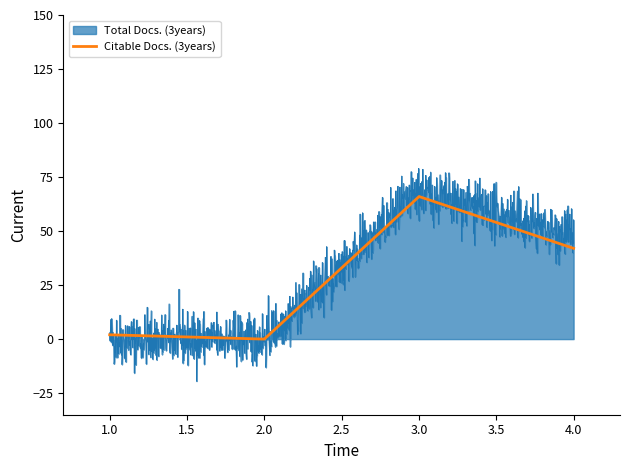

What is the maximum value for Citable Docs. (3years)?

66.0